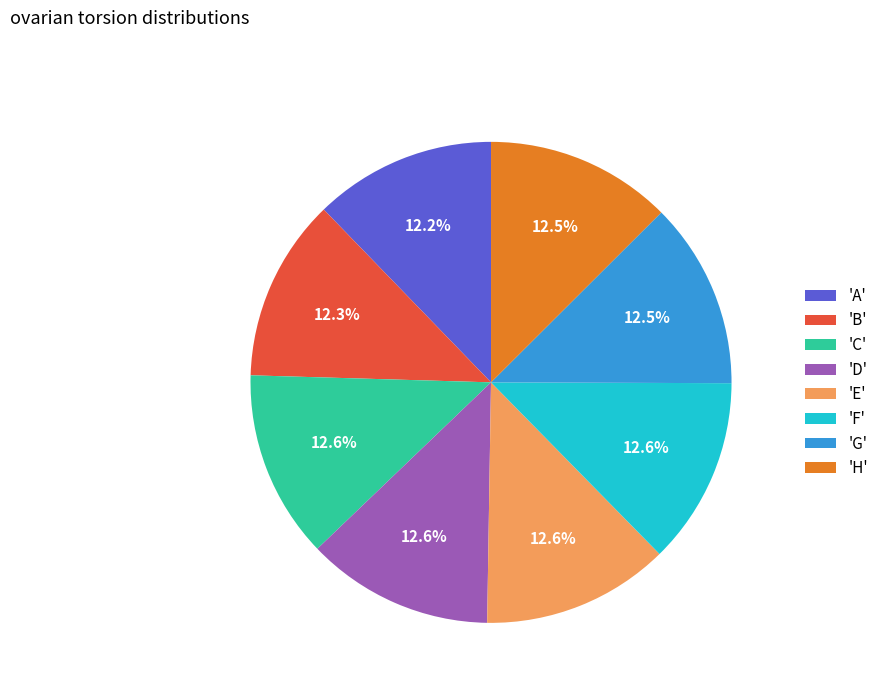

Is 'H' the majority of the pie?

No